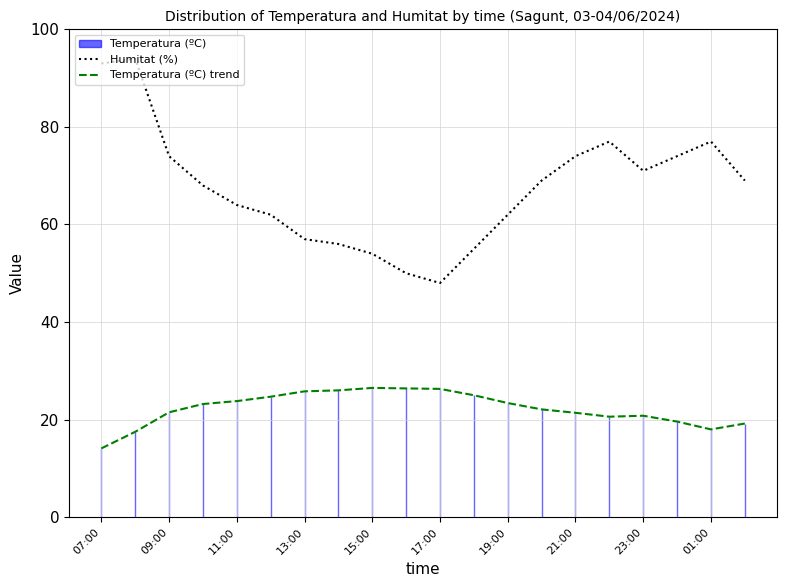

Is it true that Temperatura (ºC) trend equals 20.8 at 23:00?

True